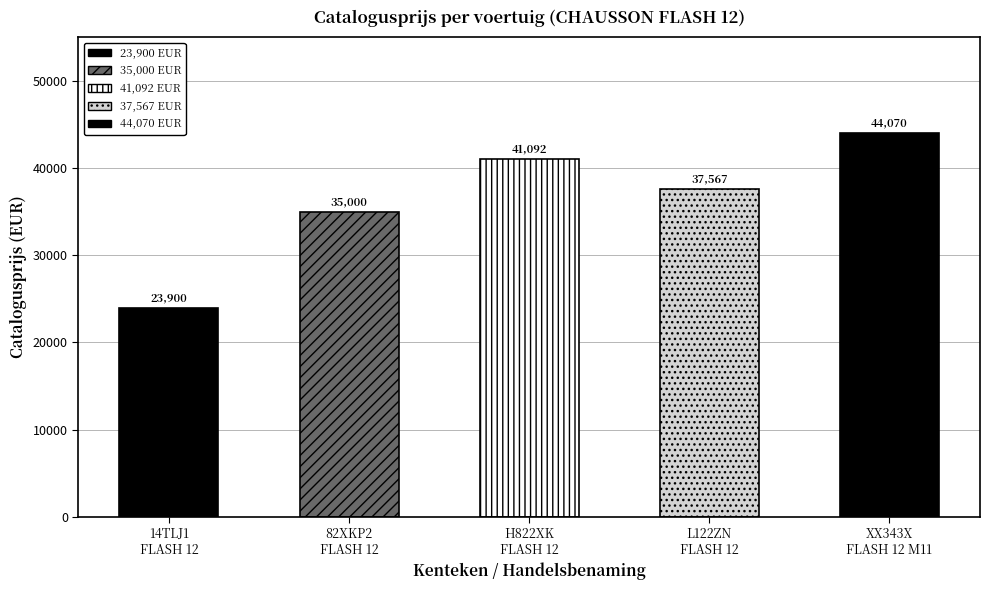

Reading right to left, list all the values displayed in this chart.

XX343X
FLASH 12 M11=44070	L122ZN
FLASH 12=37567	H822XK
FLASH 12=41092	82XKP2
FLASH 12=35000	14TLJ1
FLASH 12=23900